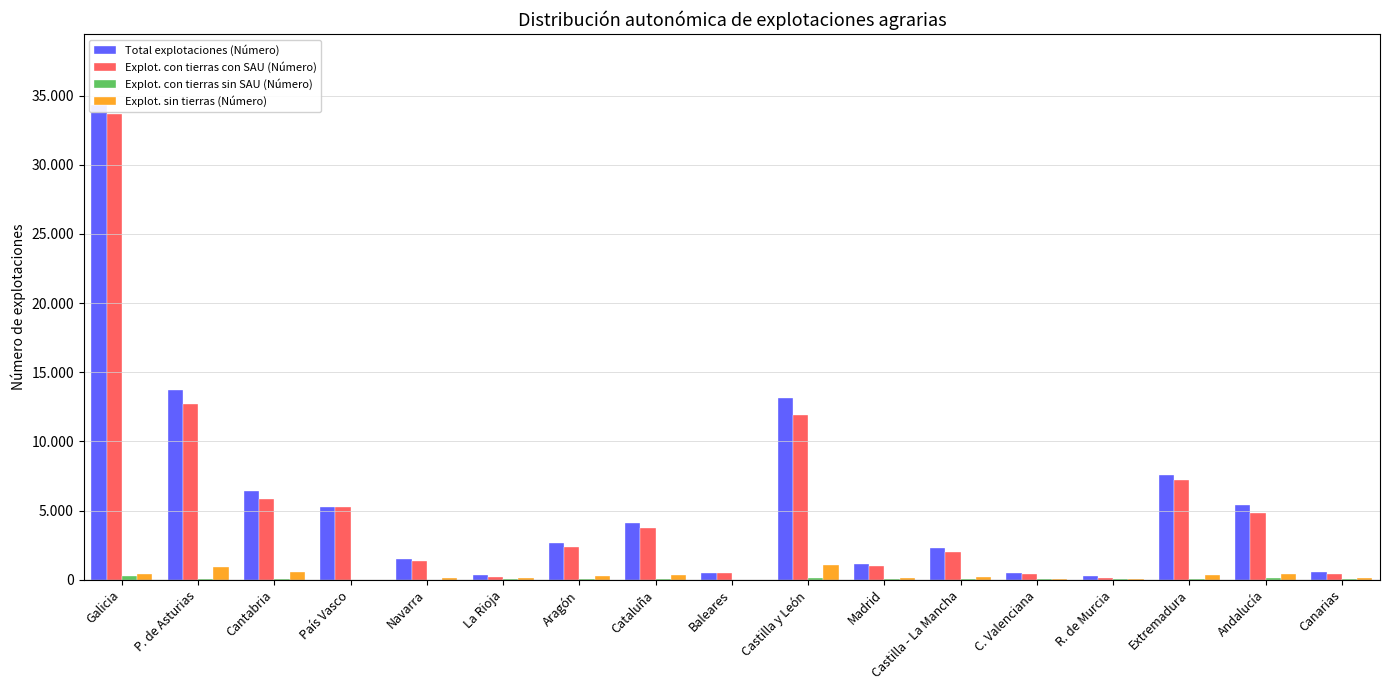

What position from the right is Andalucía?

2